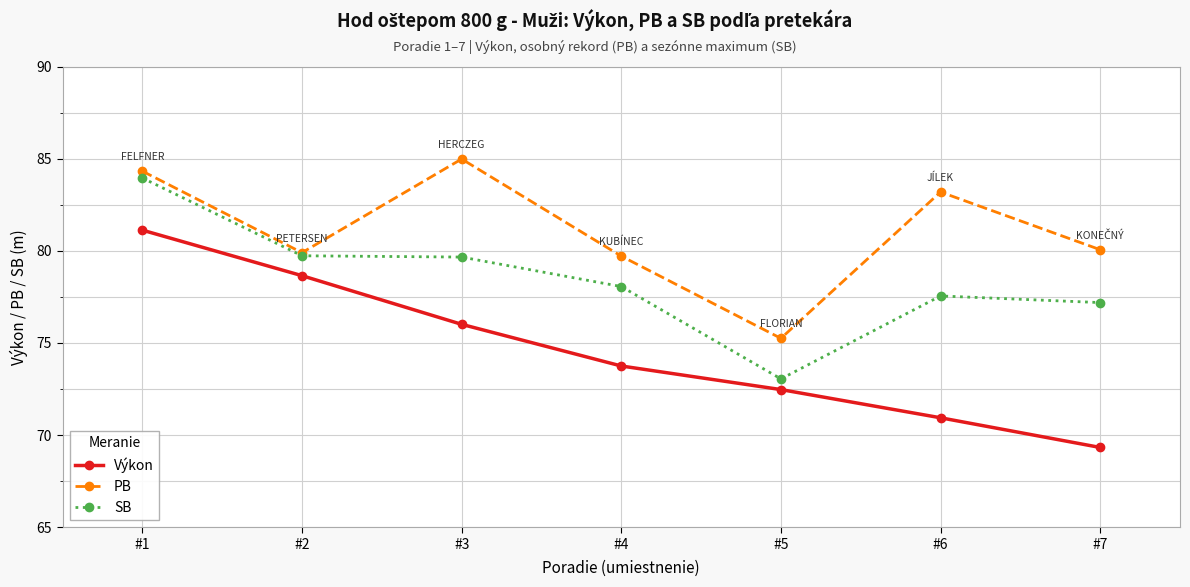

At how many categories does at least one series exceed 83?

3